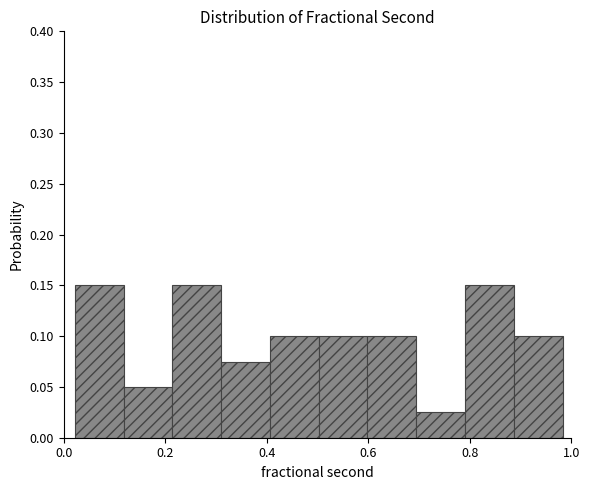

Reading left to right, list every bar in this chart as the range it spans on the x-axis followed by its height. Neither the bar edges nor the heights are printed on the chart, so give them approximately, as read against the axes.

0.02 to 0.12: 0.150
0.12 to 0.22: 0.050
0.22 to 0.32: 0.150
0.32 to 0.40: 0.075
0.40 to 0.50: 0.100
0.50 to 0.60: 0.100
0.60 to 0.70: 0.100
0.70 to 0.80: 0.025
0.80 to 0.88: 0.150
0.88 to 0.98: 0.100